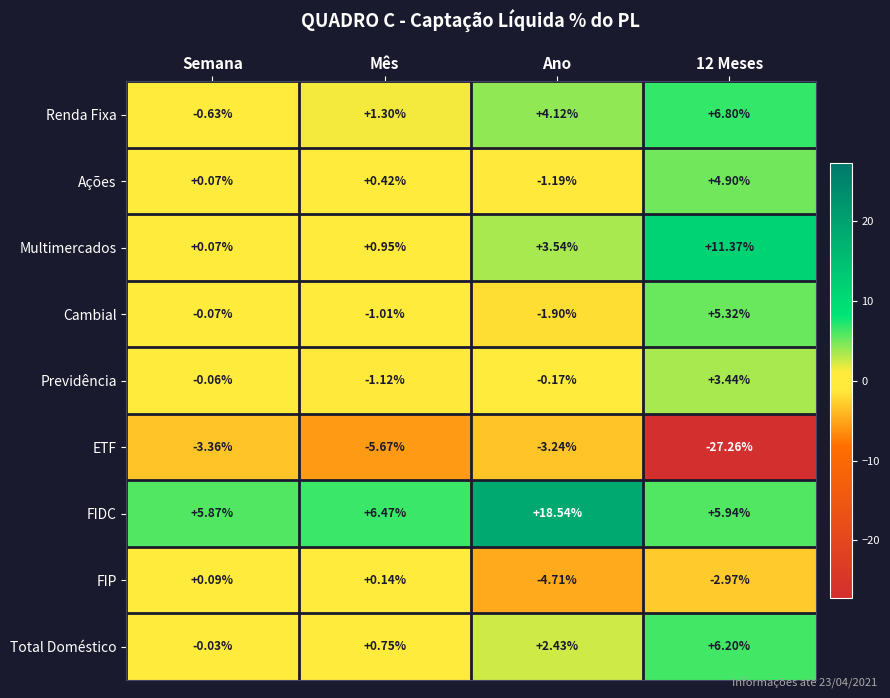

Where is Cambial nearest to the value 1?

Semana